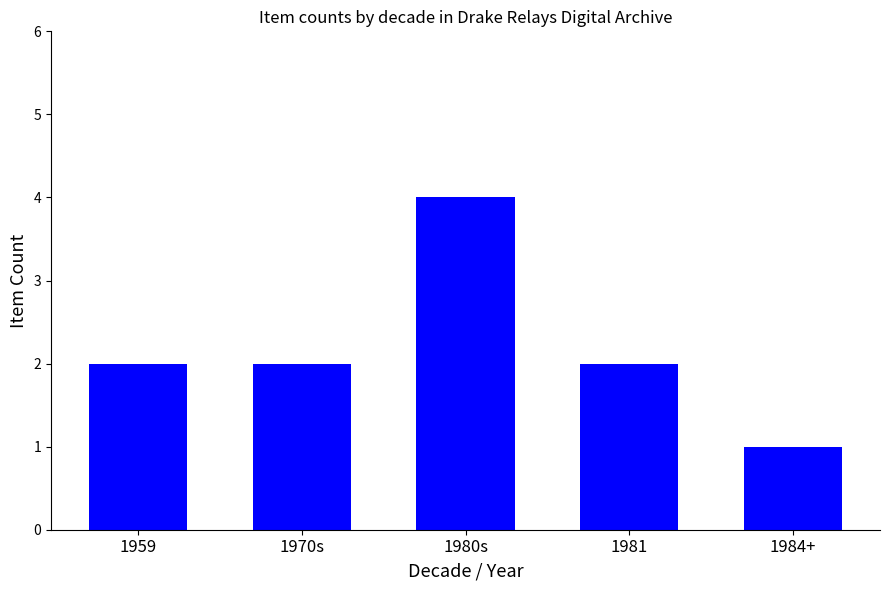

At which category does the chart reach its minimum across all series?

1984+